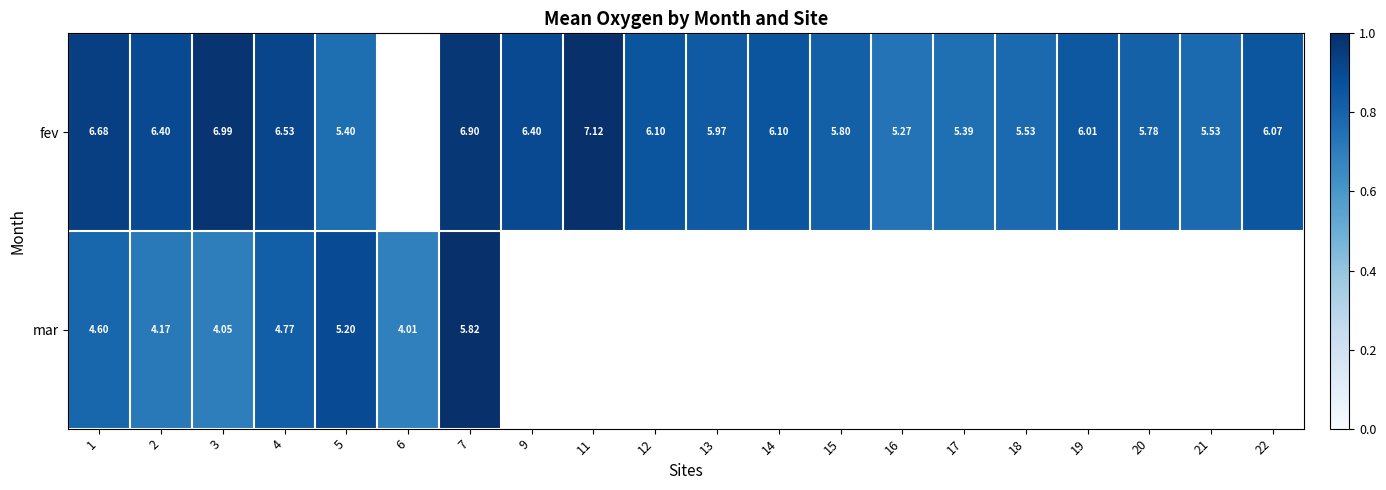

At which category is the sum across all series the highest?

7